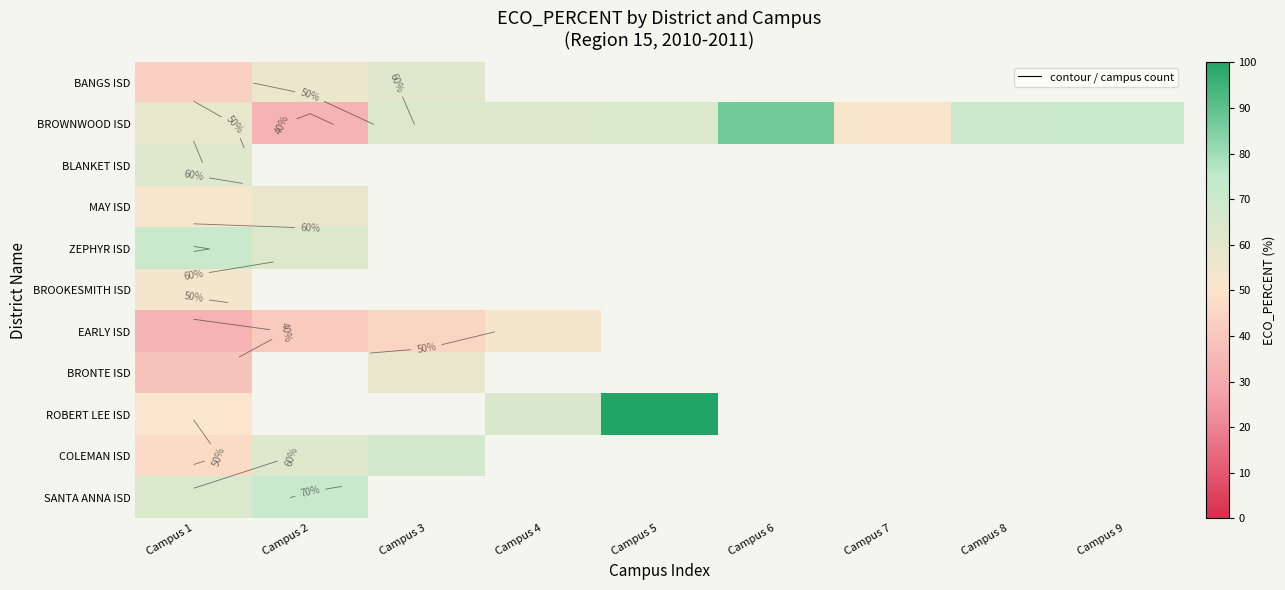

At how many categories does at least one series exceed 79?

2